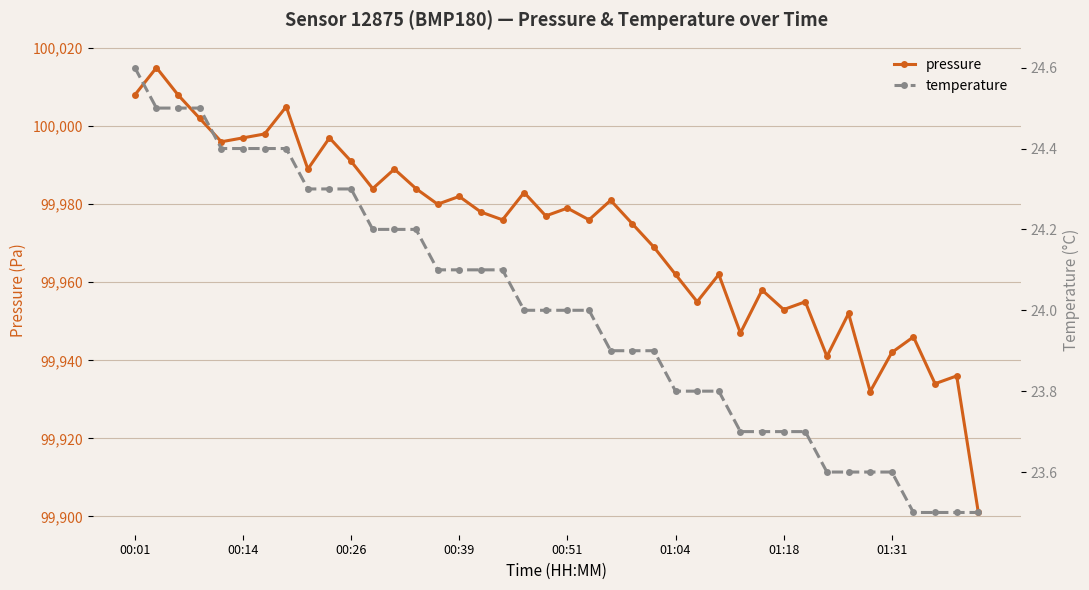

Reading right to left, transcribe all the data shown in this chart.

pressure: 99901.0	99936.0	99934.0	99946.0	99942.0	99932.0	99952.0	99941.0	99955.0	99953.0	99958.0	99947.0	99962.0	99955.0	99962.0	99969.0	99975.0	99981.0	99976.0	99979.0	99977.0	99983.0	99976.0	99978.0	99982.0	99980.0	99984.0	99989.0	99984.0	99991.0	99997.0	99989.0	100005.0	99998.0	99997.0	99996.0	100002.0	100008.0	100015.0	100008.0
temperature: 23.5	23.5	23.5	23.5	23.6	23.6	23.6	23.6	23.7	23.7	23.7	23.7	23.8	23.8	23.8	23.9	23.9	23.9	24.0	24.0	24.0	24.0	24.1	24.1	24.1	24.1	24.2	24.2	24.2	24.3	24.3	24.3	24.4	24.4	24.4	24.4	24.5	24.5	24.5	24.6